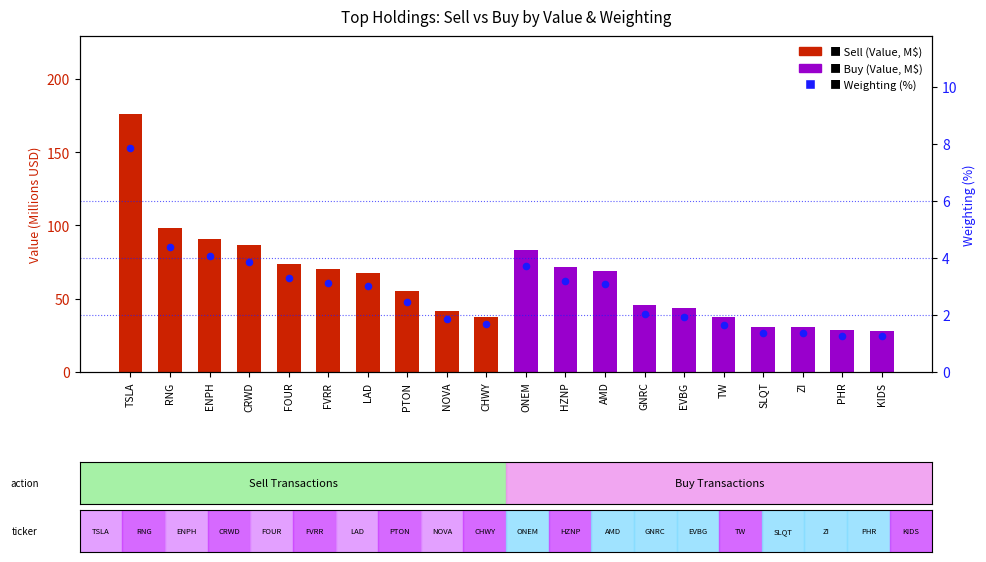

Between AMD and FVRR, which is larger?

FVRR